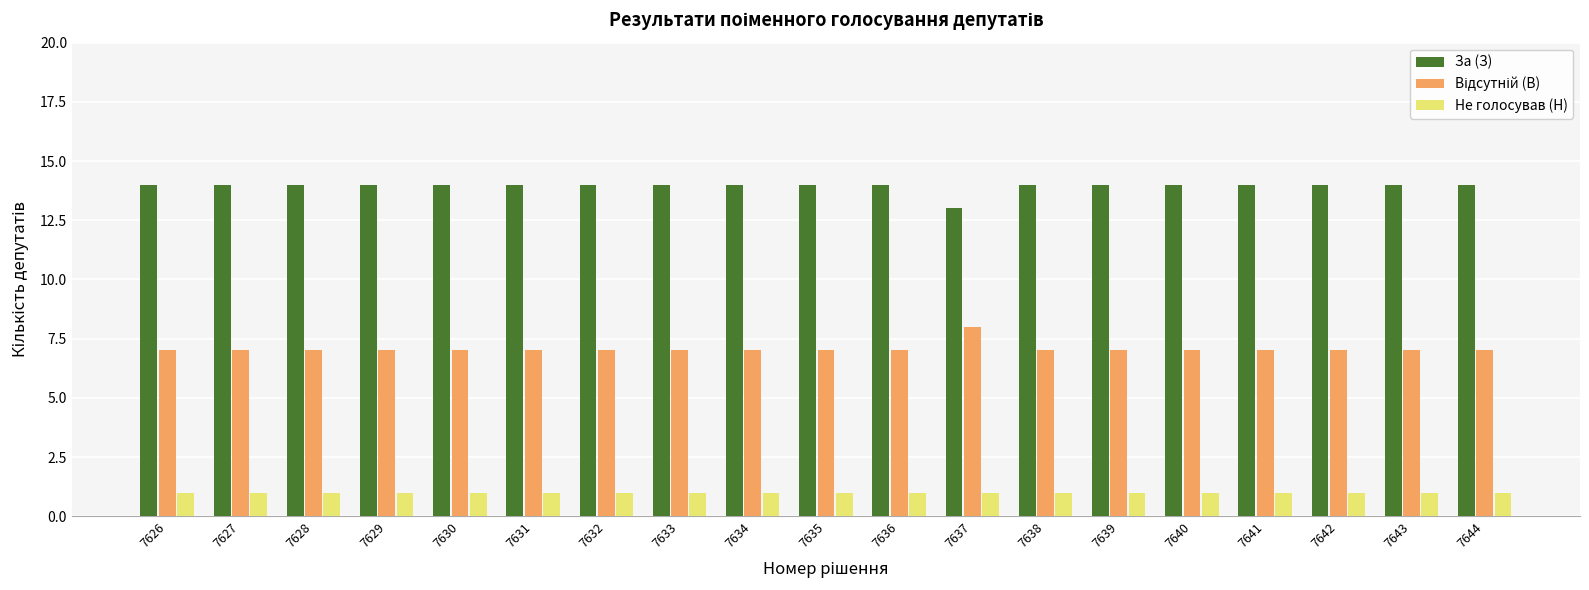

What is the sum of all Не голосував (Н) values?

19